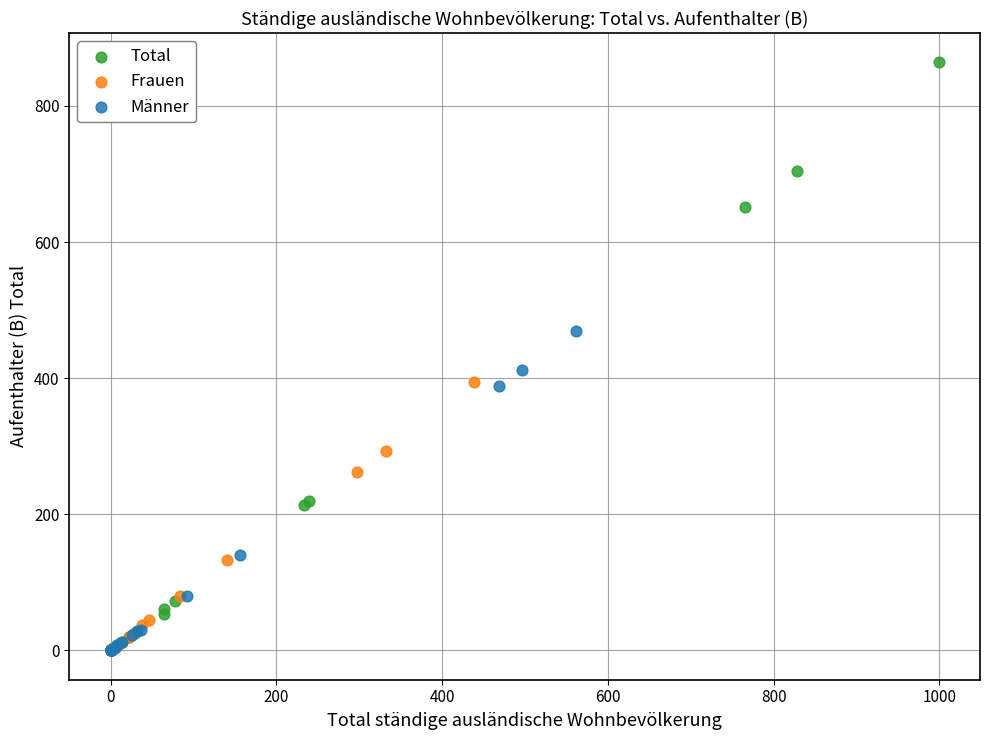

Which series reaches the maximum Y coordinate?

Total